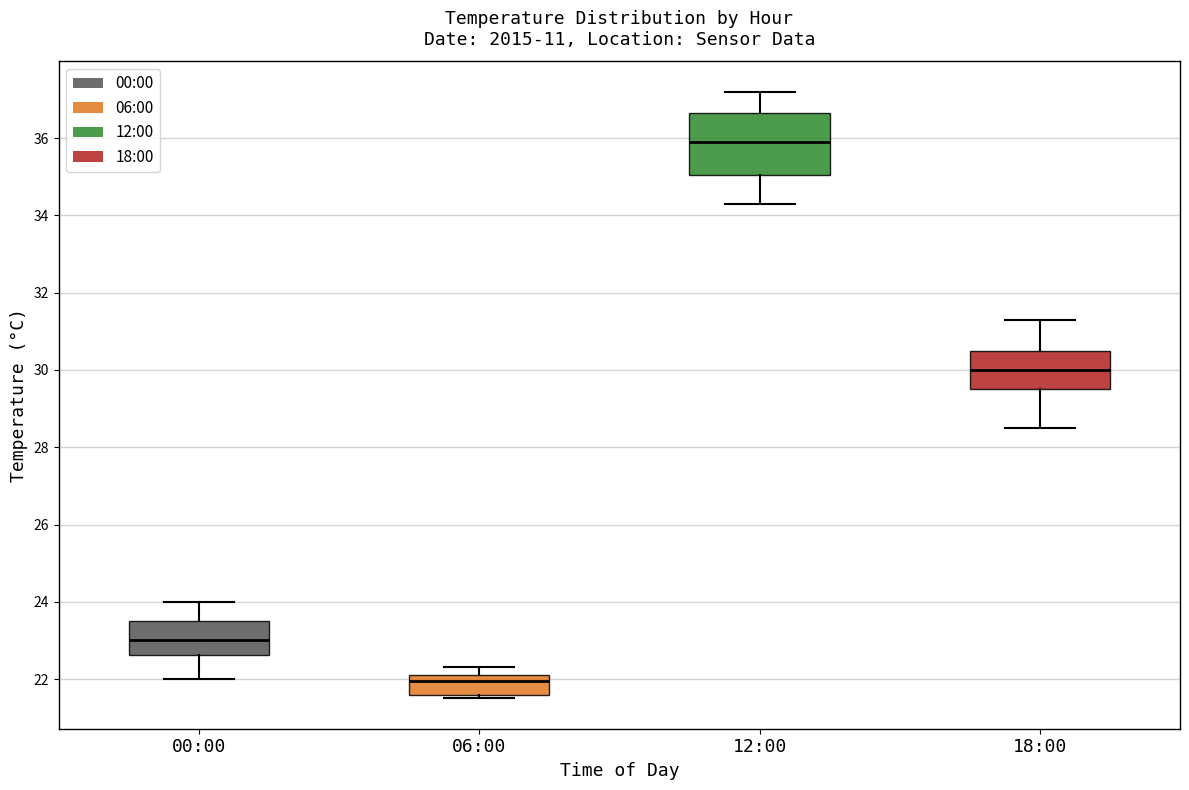

Comparing the boxes themselves (not the whiskers), which one is the tallest?

12:00